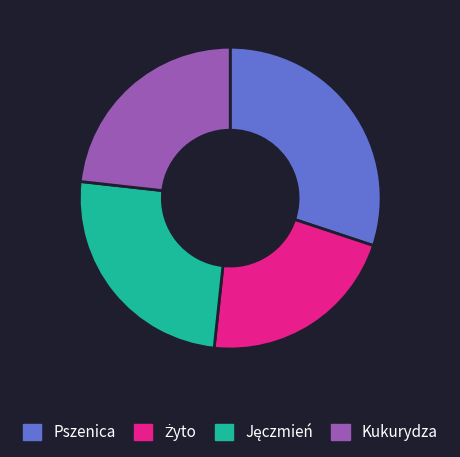

The Pszenica slice represents 22% of the pie. True or false?

False